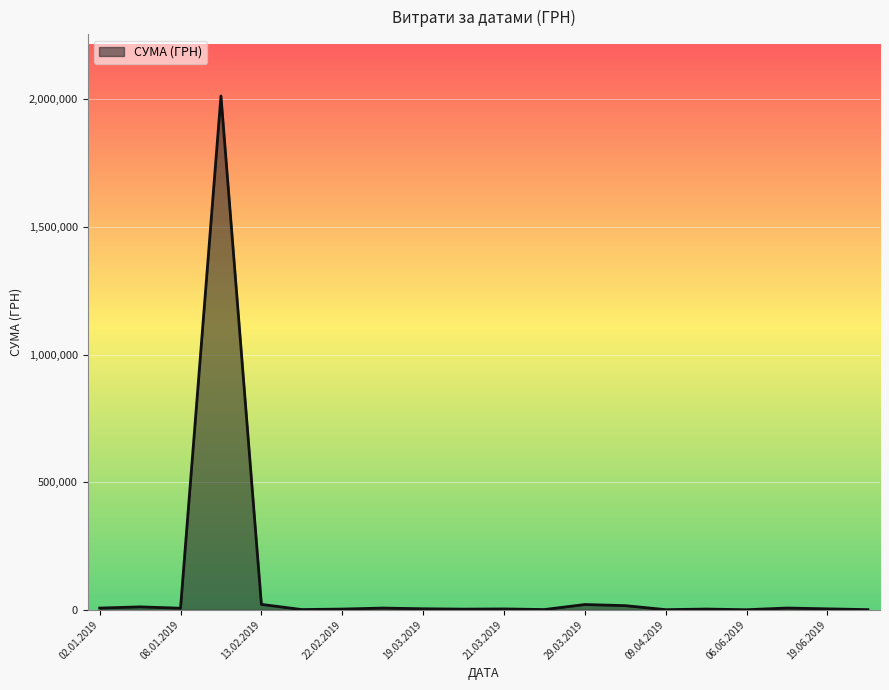

What is the difference between the maximum and minimum values?

2012874.4